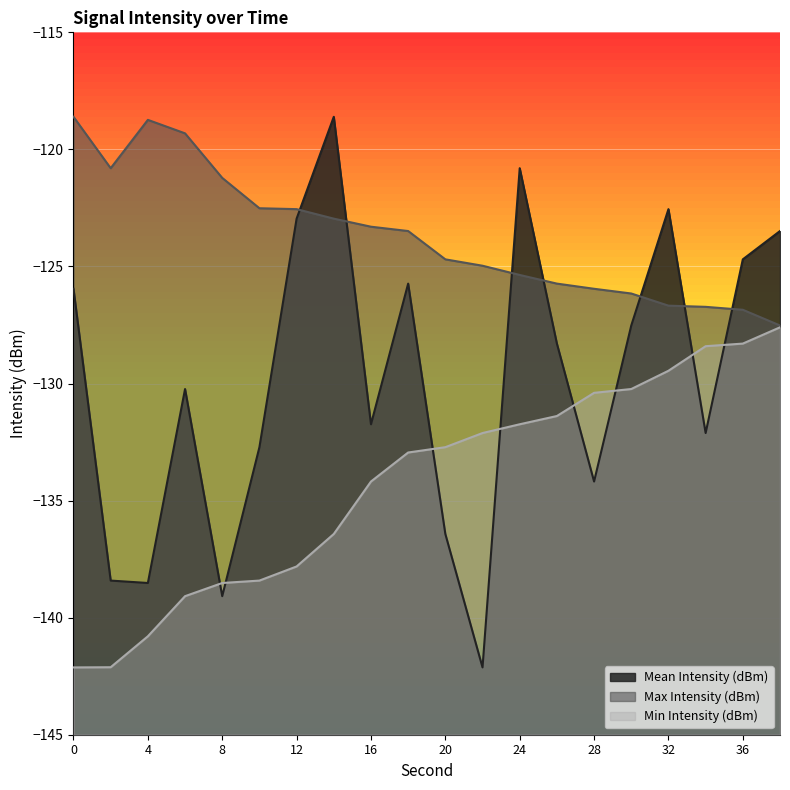

At how many categories does at least one series exceed -132?

20